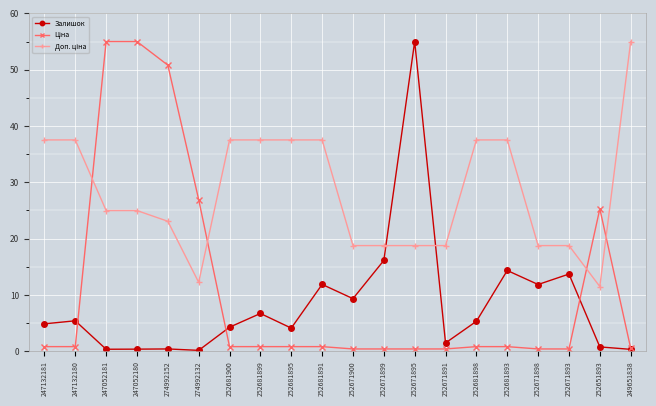

True or false: Залишок has a value of 13.7 at 252671900.

False